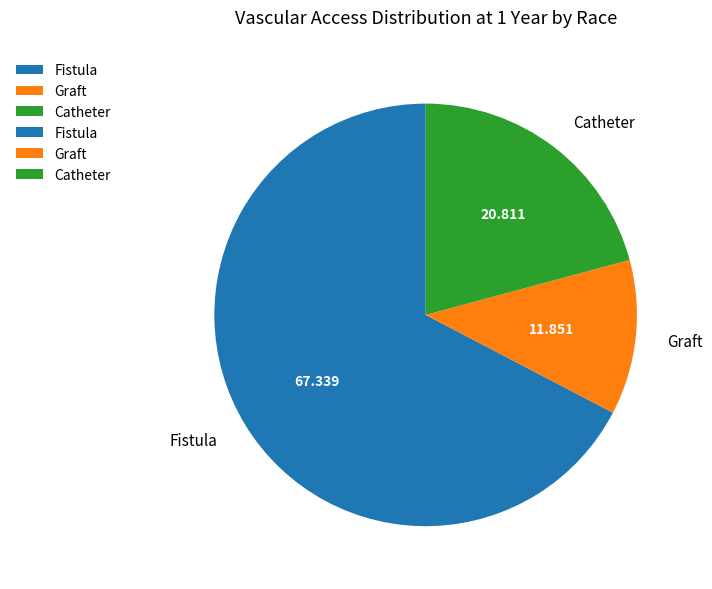

Is there a majority slice in this chart?

Yes